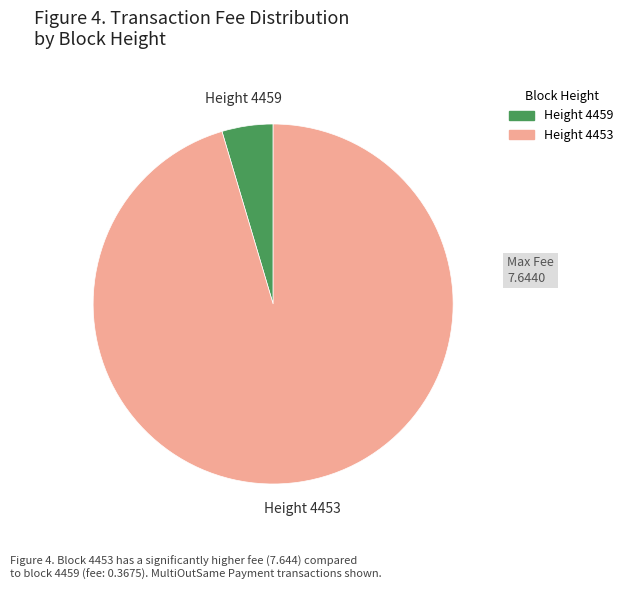

How many slices are in this pie chart?

2